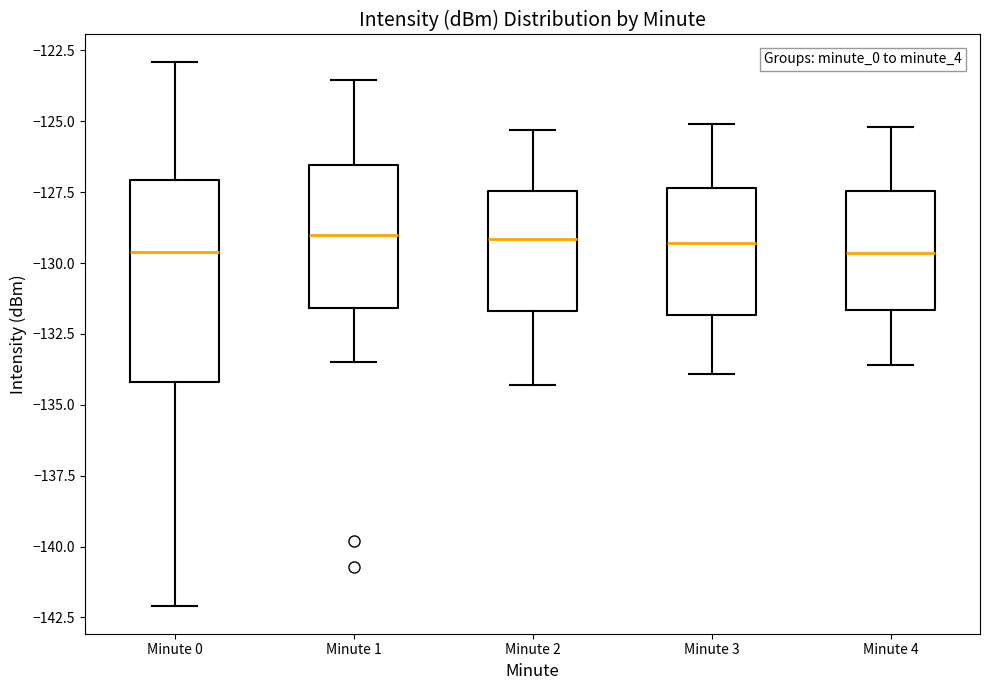

Reading left to right, transcribe this box plot: for each box, give where its median line is, the range the box spans, and where its two whiskers end, as read against the y-axis. The values are not printed on the chart, so give them approximately, as read against the axis.

Minute 0: median -129.5, box -134.0 to -127.0, whiskers -142.0 to -123.0
Minute 1: median -129.0, box -131.5 to -126.5, whiskers -133.5 to -123.5
Minute 2: median -129.0, box -131.5 to -127.5, whiskers -134.5 to -125.5
Minute 3: median -129.5, box -132.0 to -127.5, whiskers -134.0 to -125.0
Minute 4: median -129.5, box -131.5 to -127.5, whiskers -133.5 to -125.0